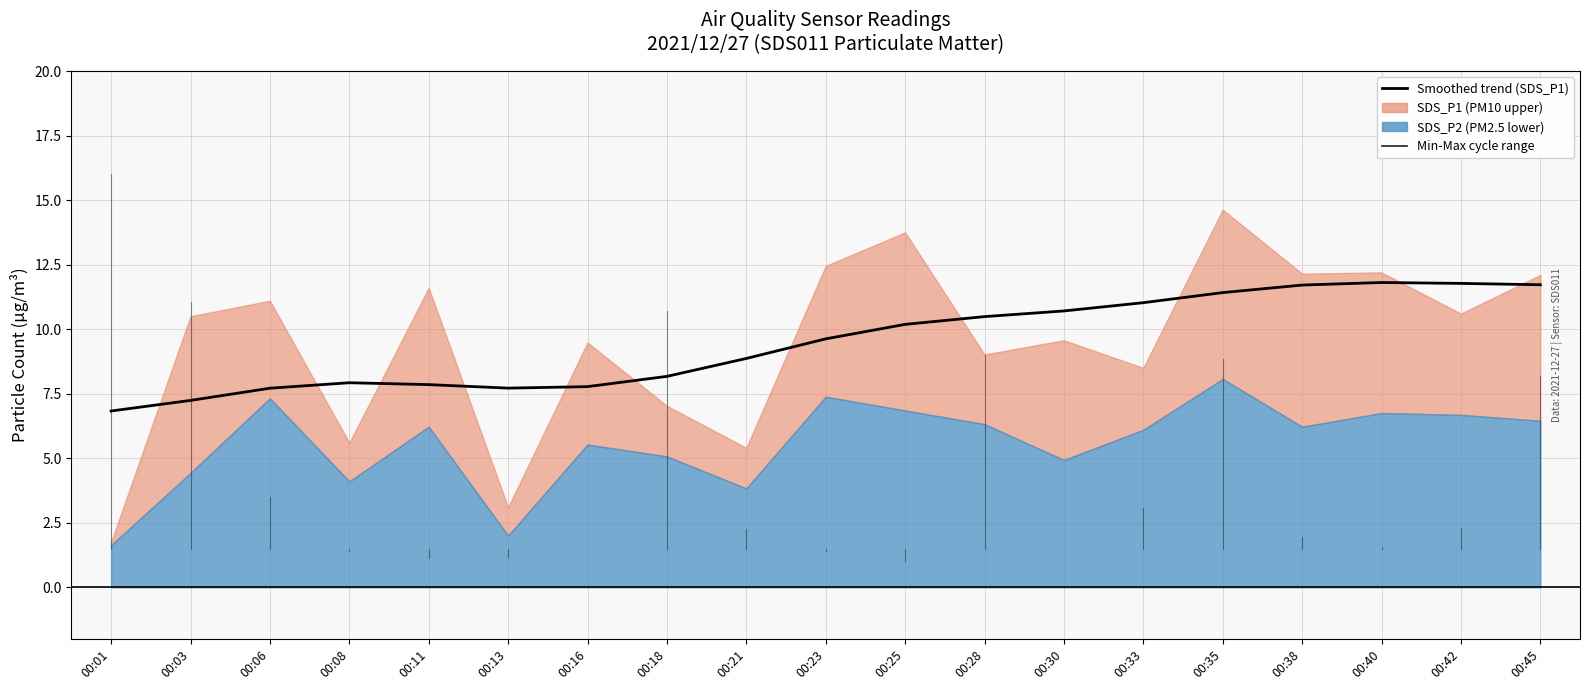

Between 00:28 and 00:03, which is larger?

00:28